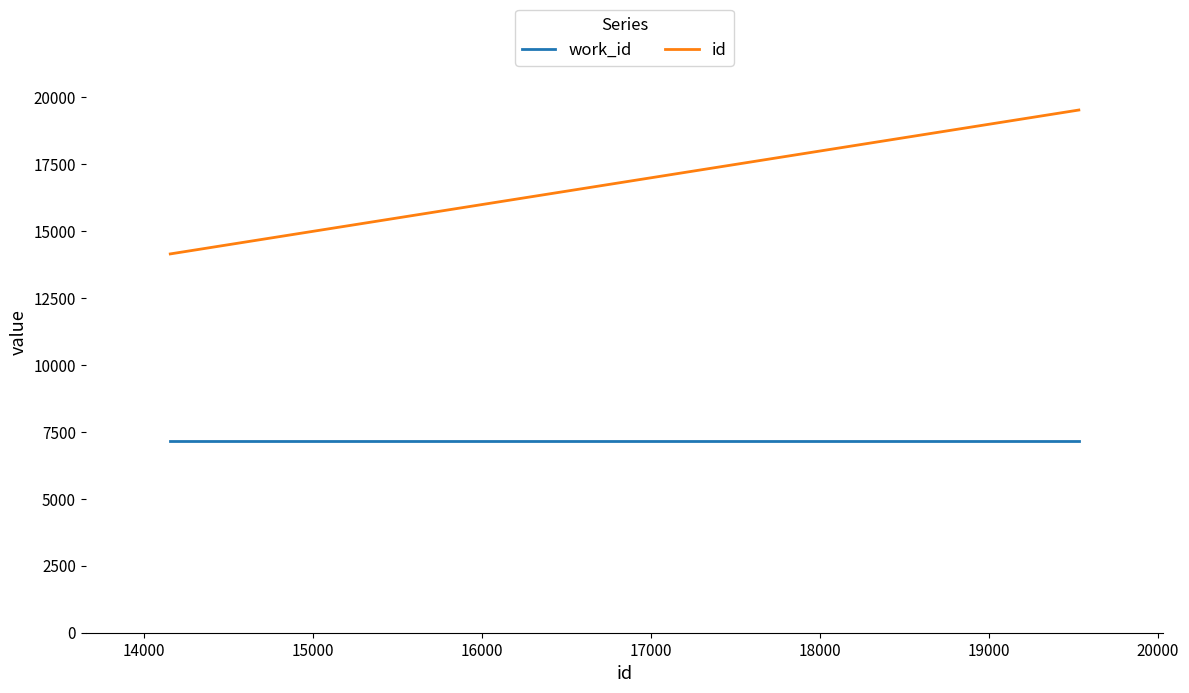

At how many categories does at least one series exceed 7991?

3